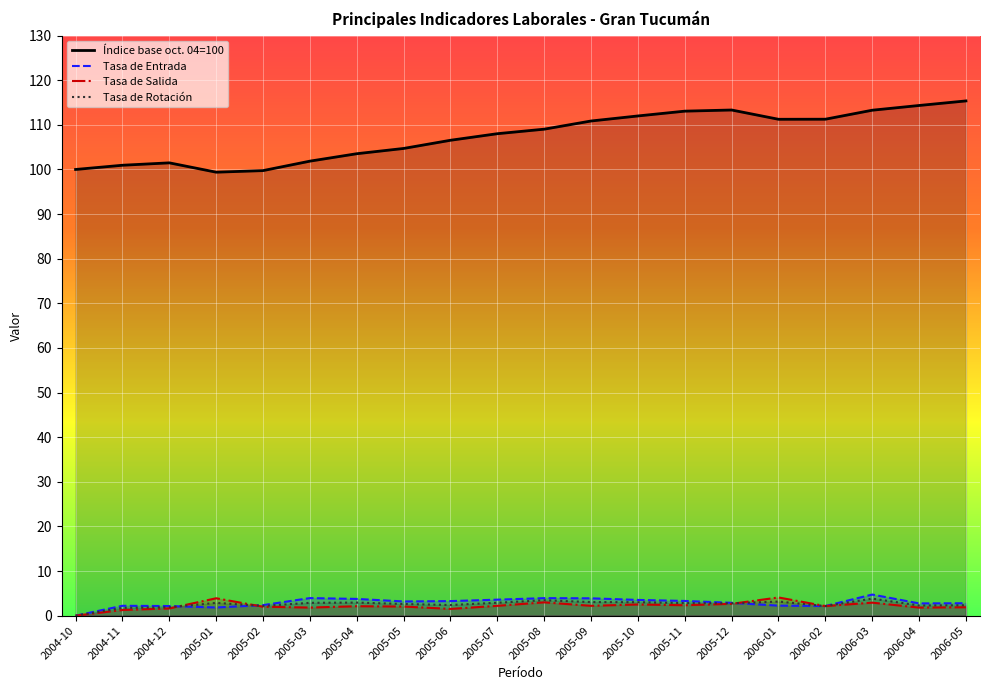

Which series has the largest total across all categories?

Índice base oct. 04=100